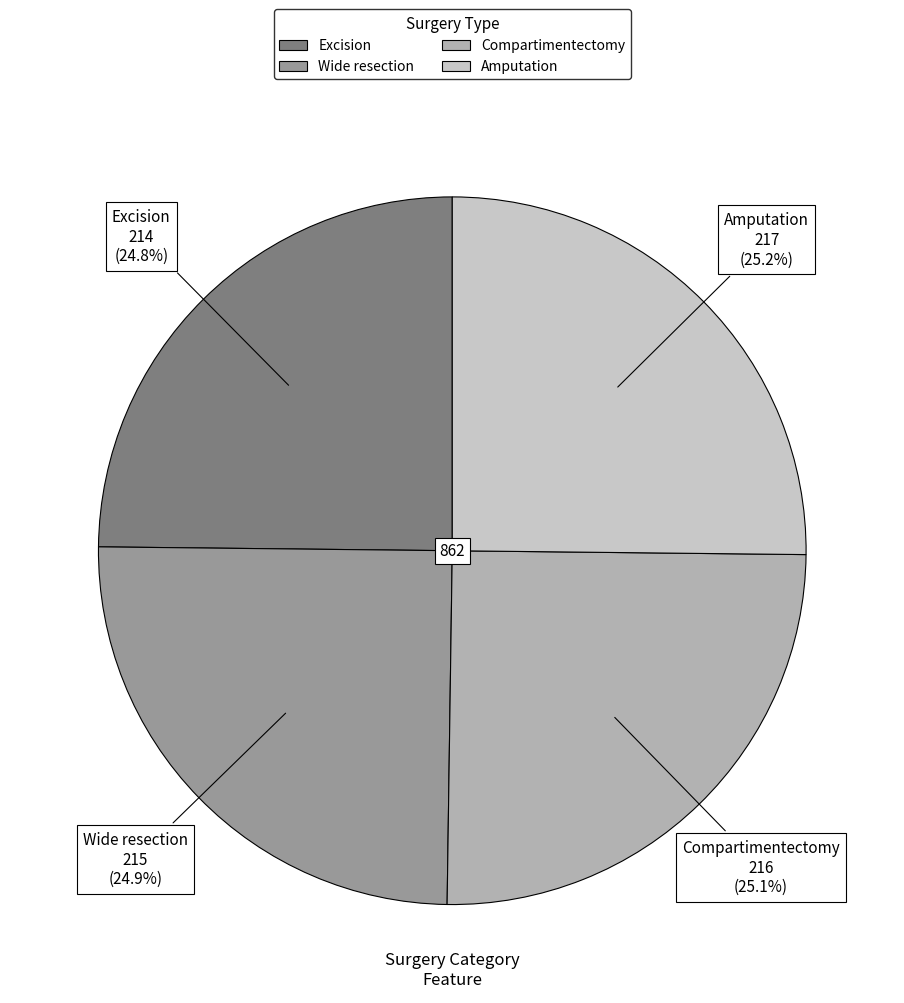

Approximately how many times larger is the value at Amputation compared to Wide resection?

1.0